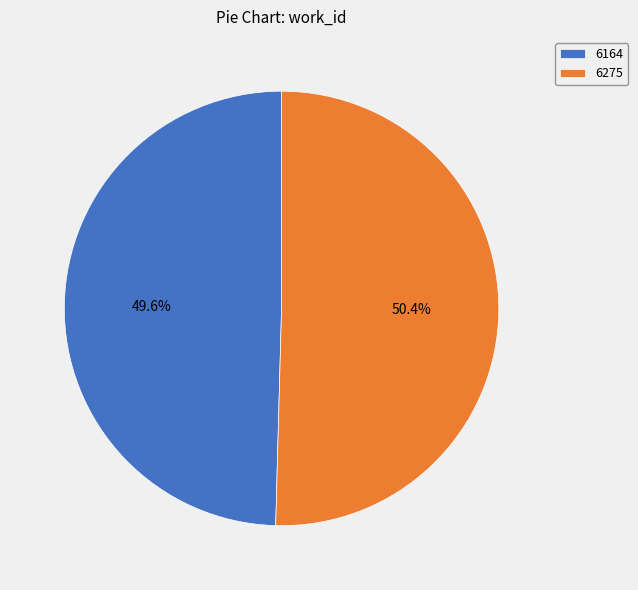

Which category accounts for the majority?

6275